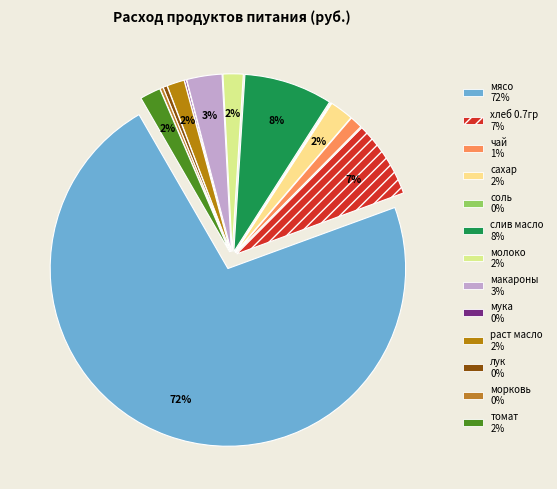

How many segments does this pie chart have?

13